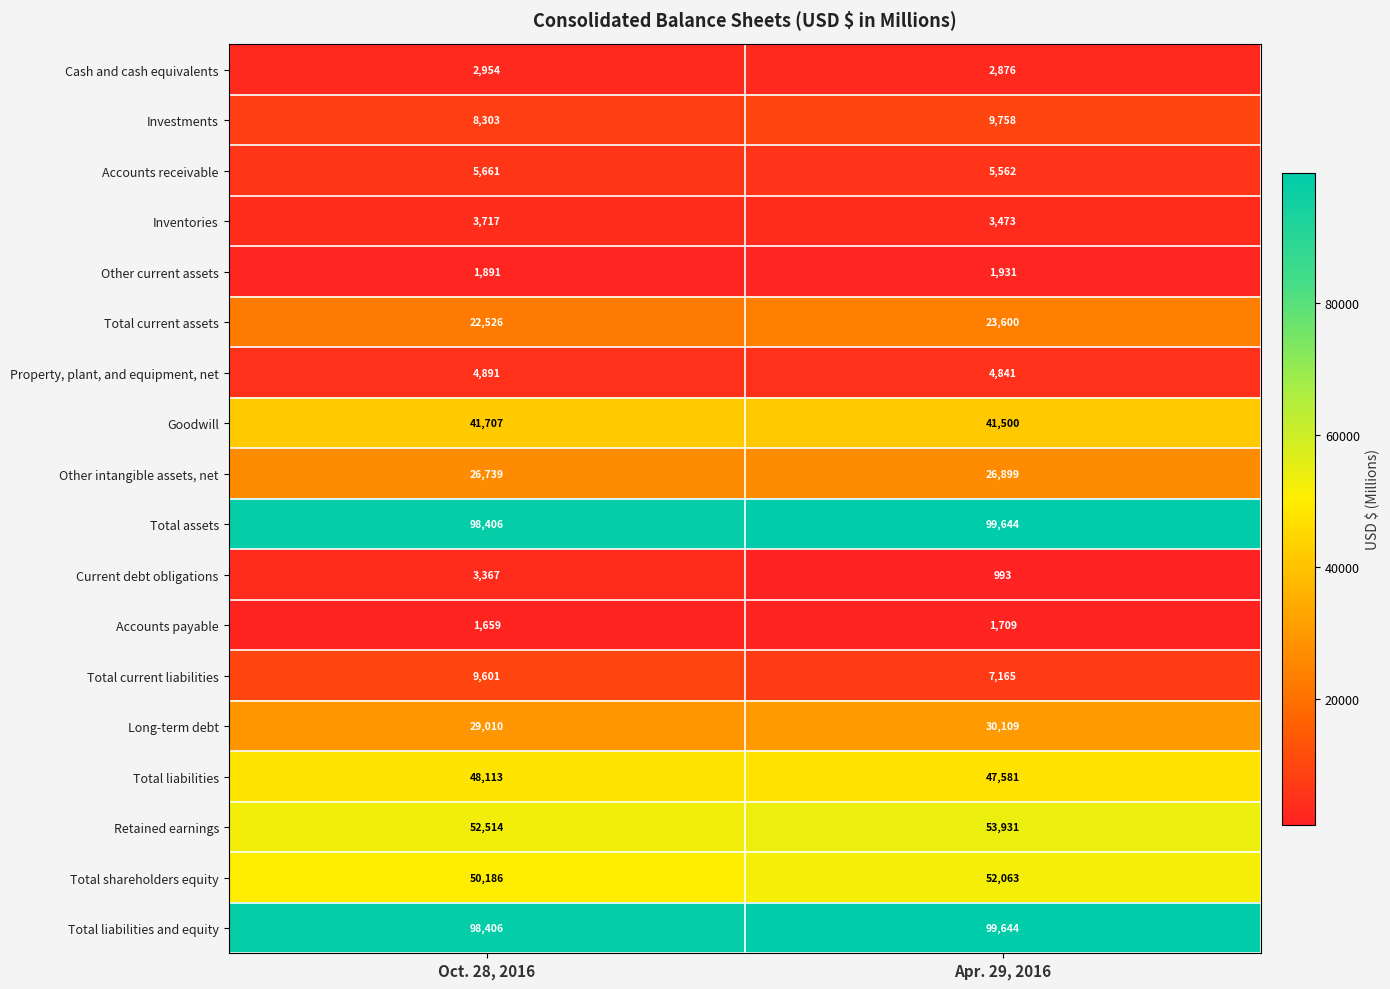

What is the smallest value displayed?

993